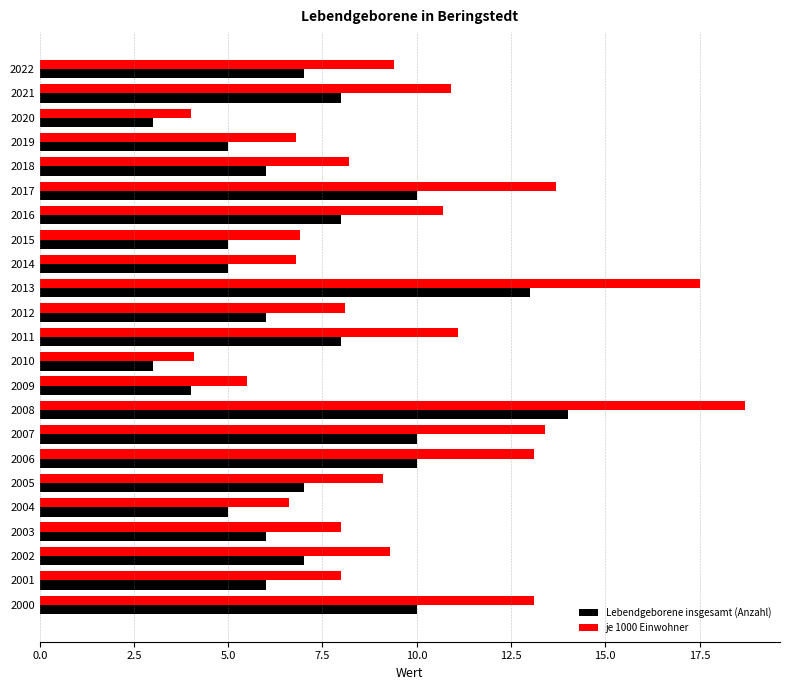

What is the approximate value of je 1000 Einwohner at 2020?

4.0